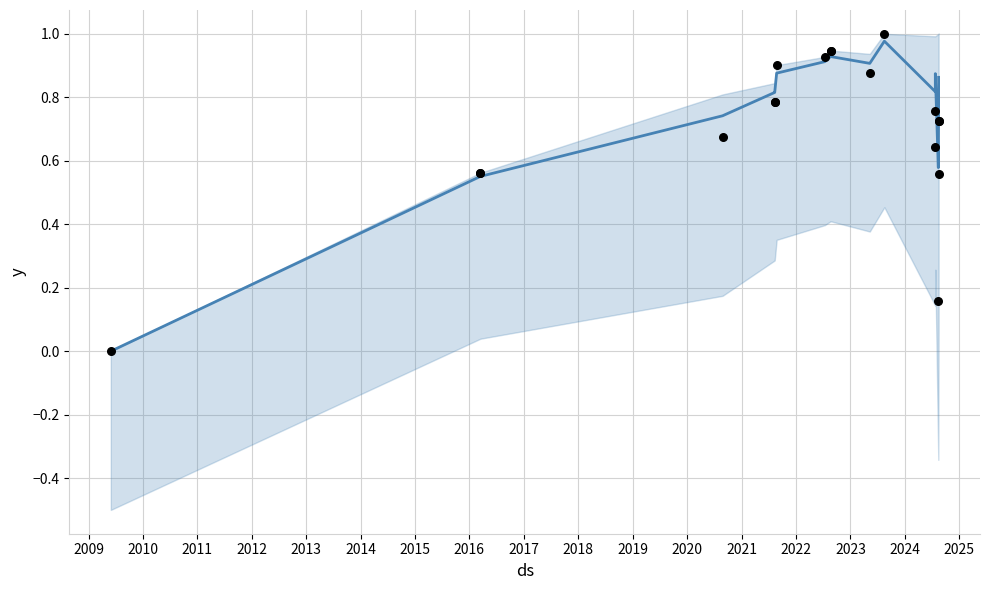

Is the value of y at 2012 greater than the value of EID (norm) at 2009?

Yes